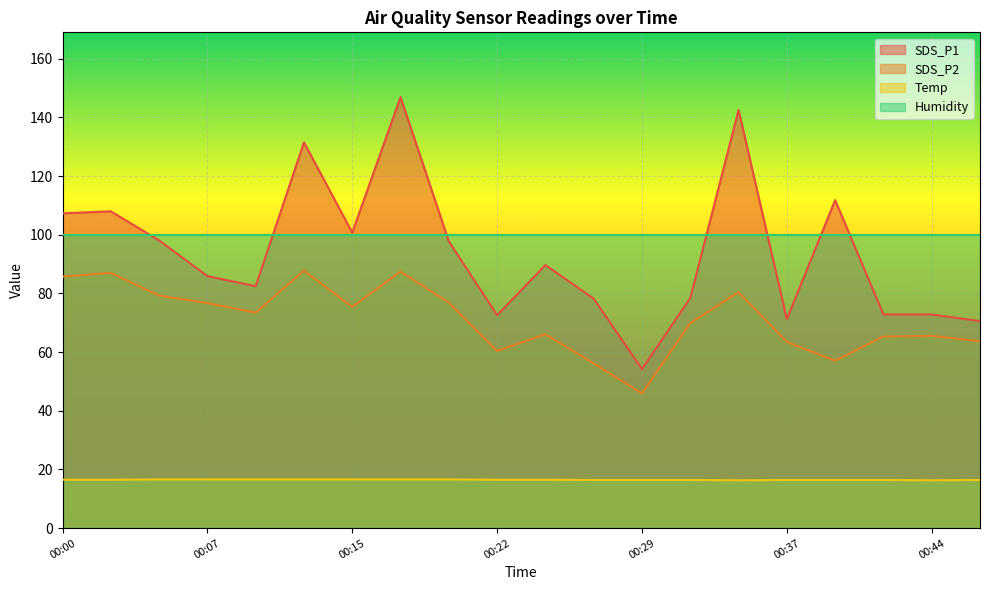

True or false: SDS_P1 and Temp intersect in this chart.

False